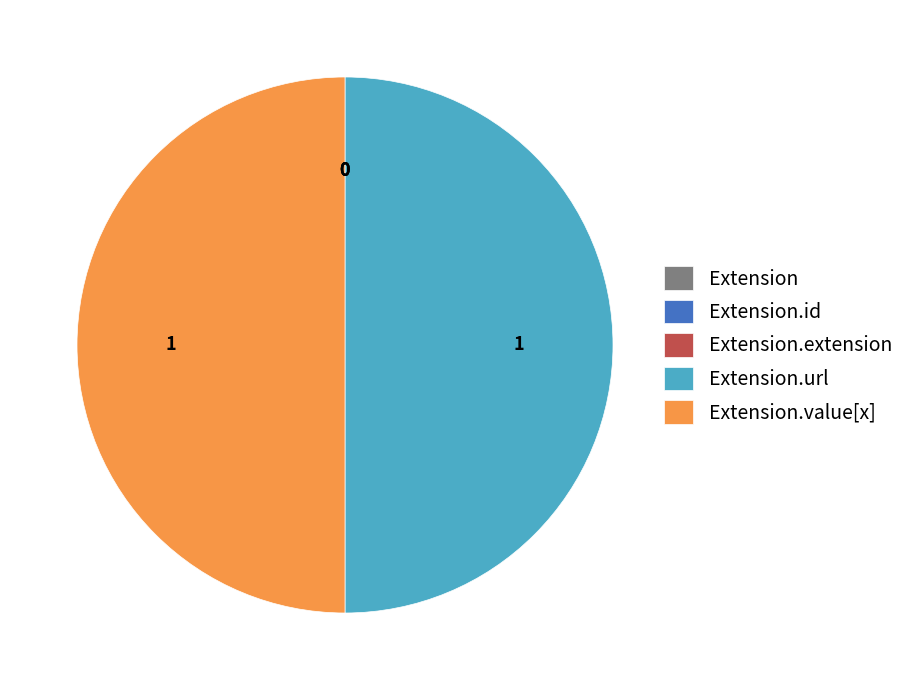

To the nearest percent, what is the average slice percentage?

20%